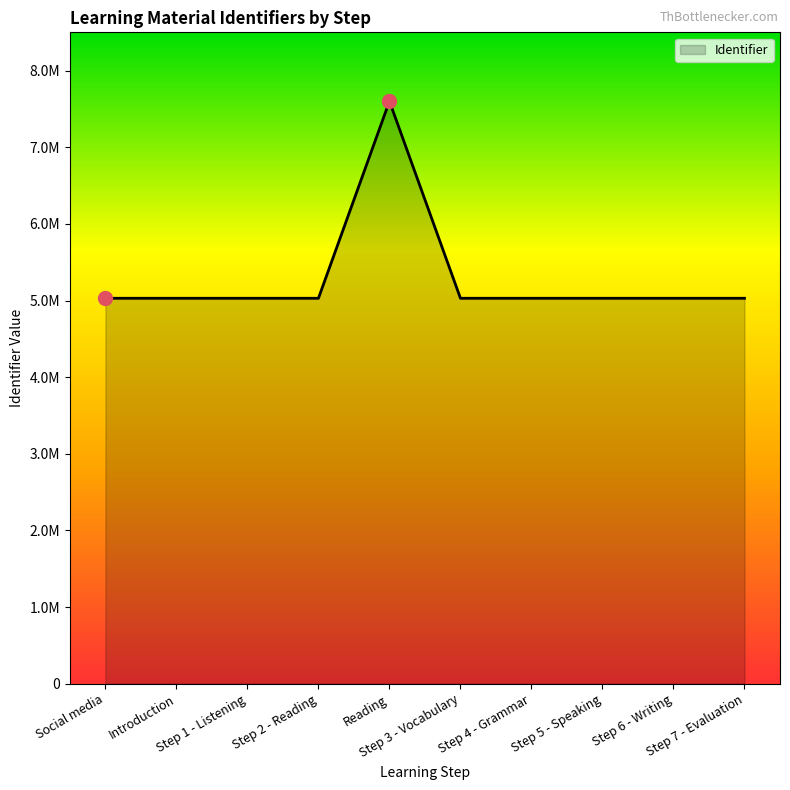

Does the chart display data point markers on the line(s)?

No